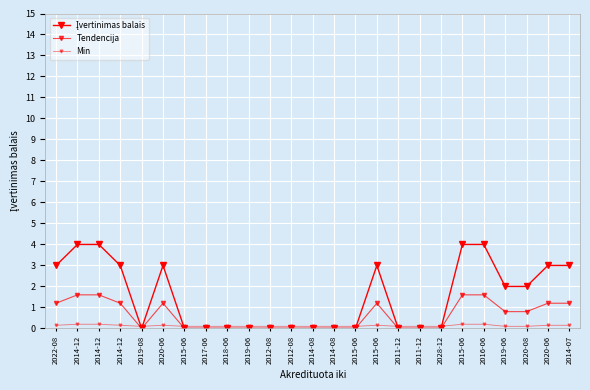

How many categories are shown in the chart?

25